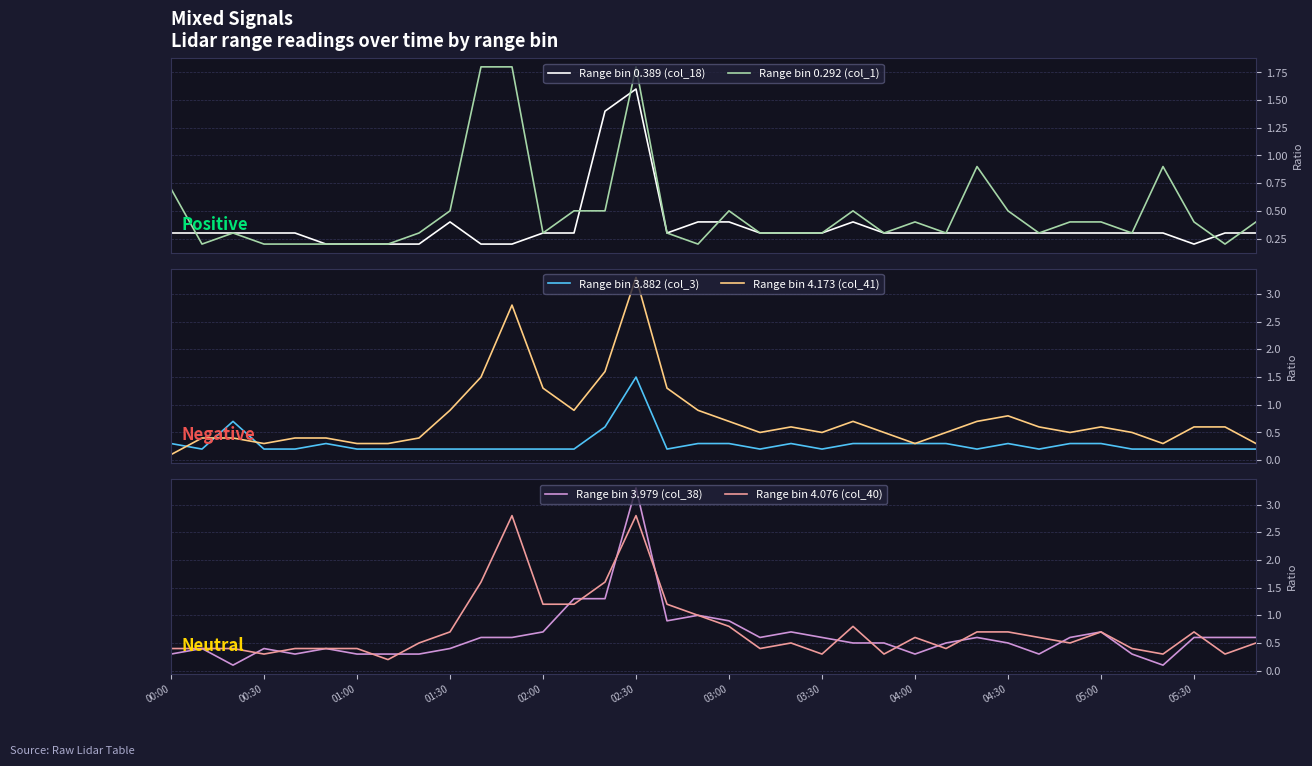

What is the maximum value for Range bin 4.173 (col_41)?

3.3